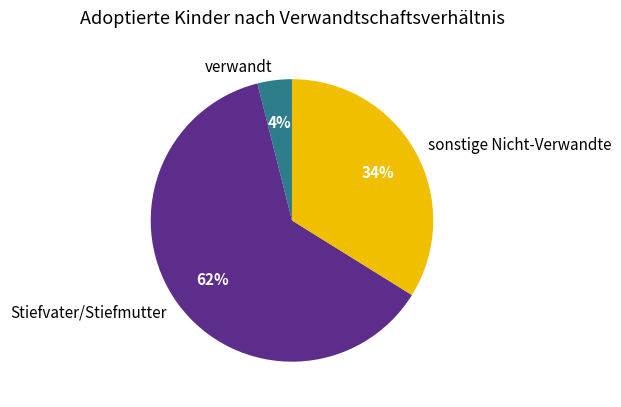

What is the majority slice?

Stiefvater/Stiefmutter